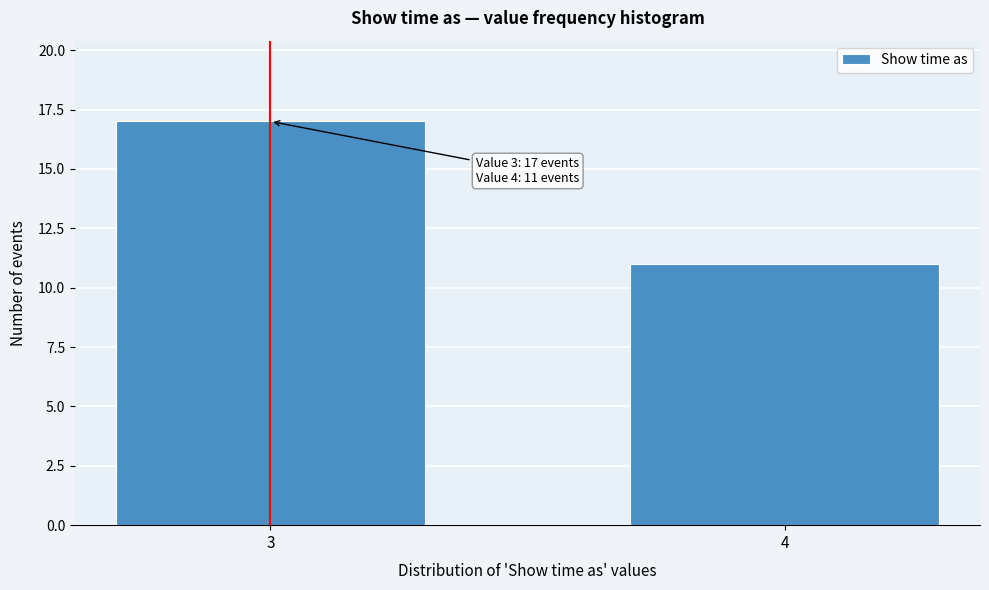

Reading right to left, transcribe all the data shown in this chart.

11	17